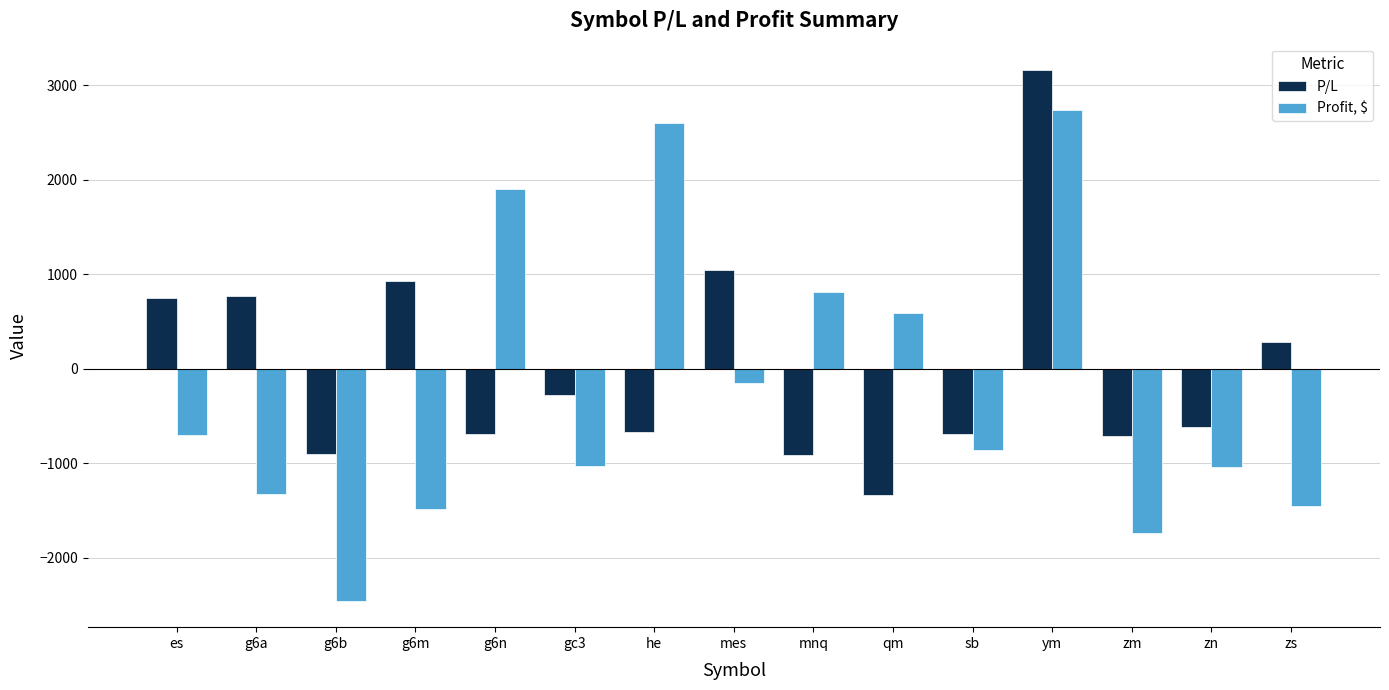

Between g6n and zs, which series saw the biggest shift?

Profit, $